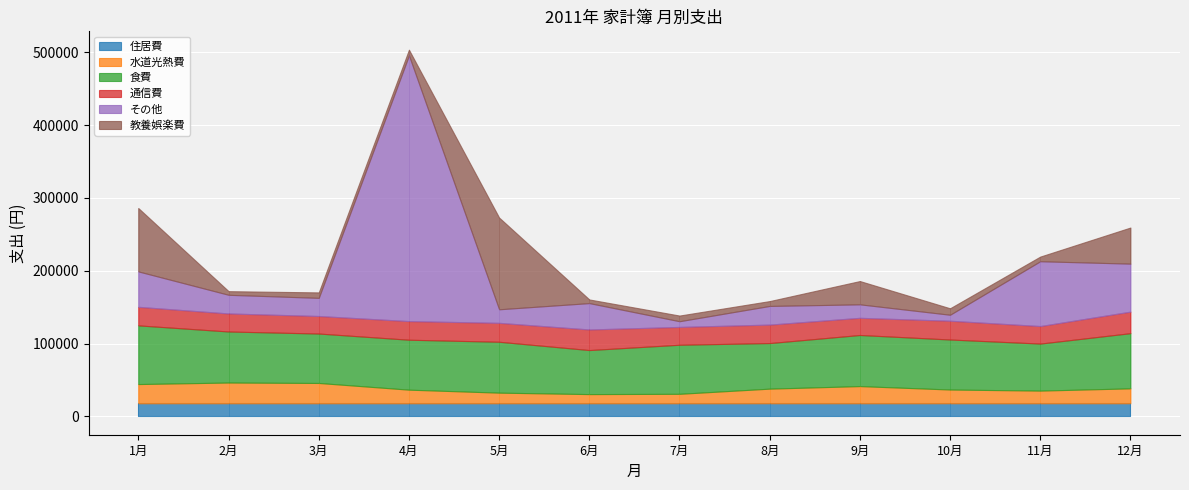

At how many categories does at least one series exceed 97870?

2